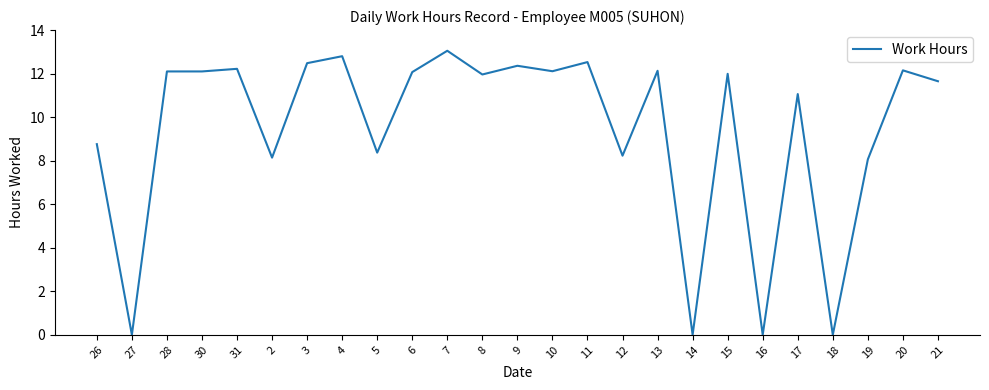

Which has a higher value, 14 or 31?

31